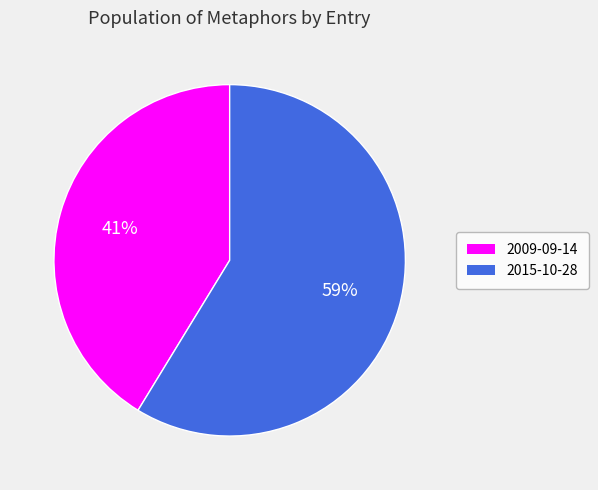

Approximately how many times larger is the value at 2009-09-14 compared to 2015-10-28?

0.7